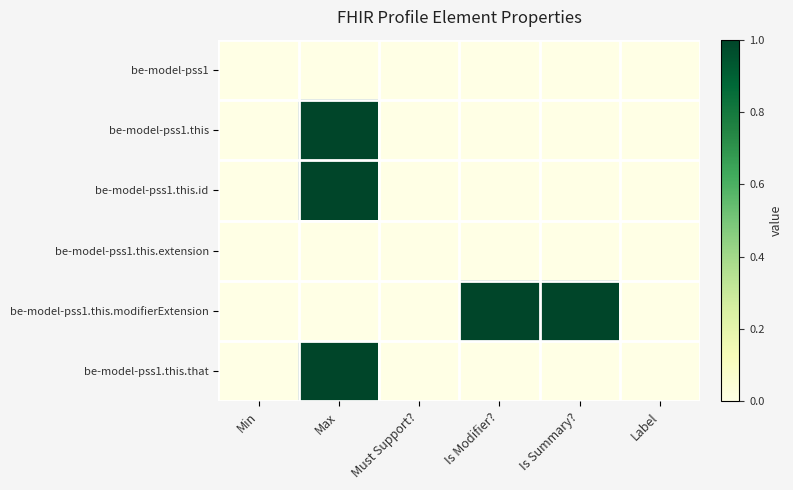

List the series in order of their peak value, highest first.

be-model-pss1.this, be-model-pss1.this.id, be-model-pss1.this.modifierExtension, be-model-pss1.this.that, be-model-pss1, be-model-pss1.this.extension